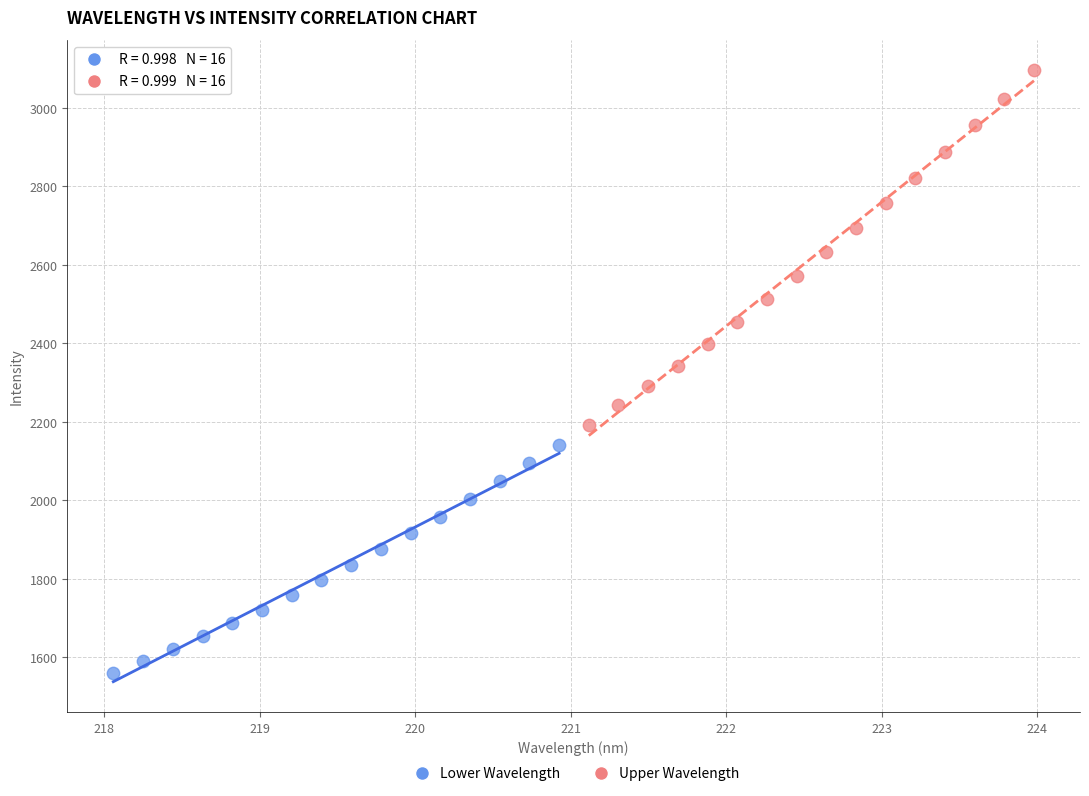

Which series reaches the maximum Y coordinate?

Upper Wavelength